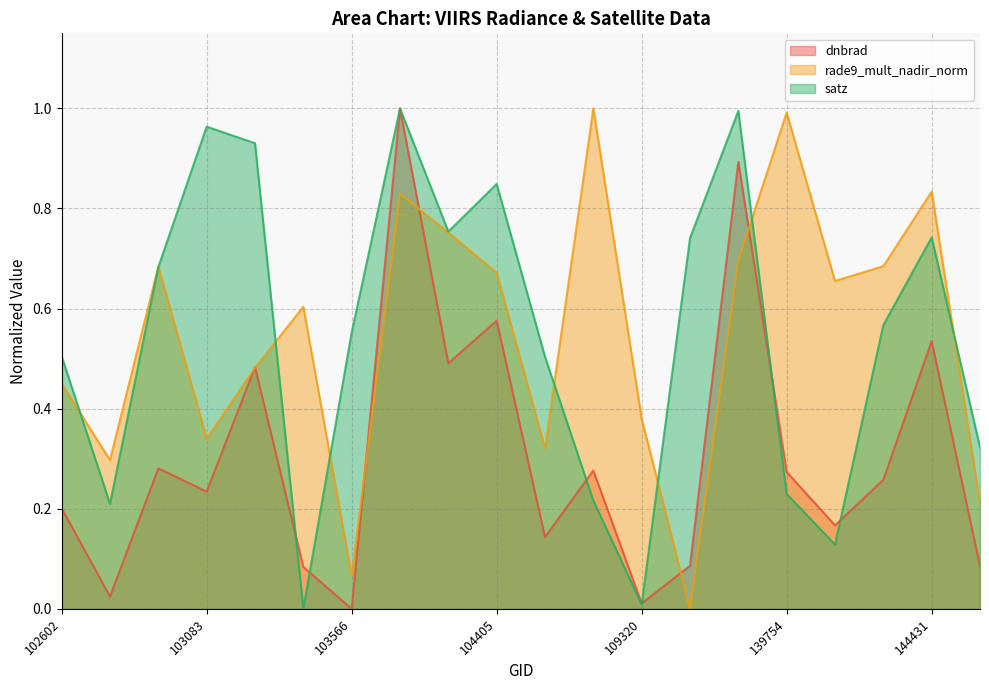

What is the sum of the satz values at 102845 and 144028?

0.8